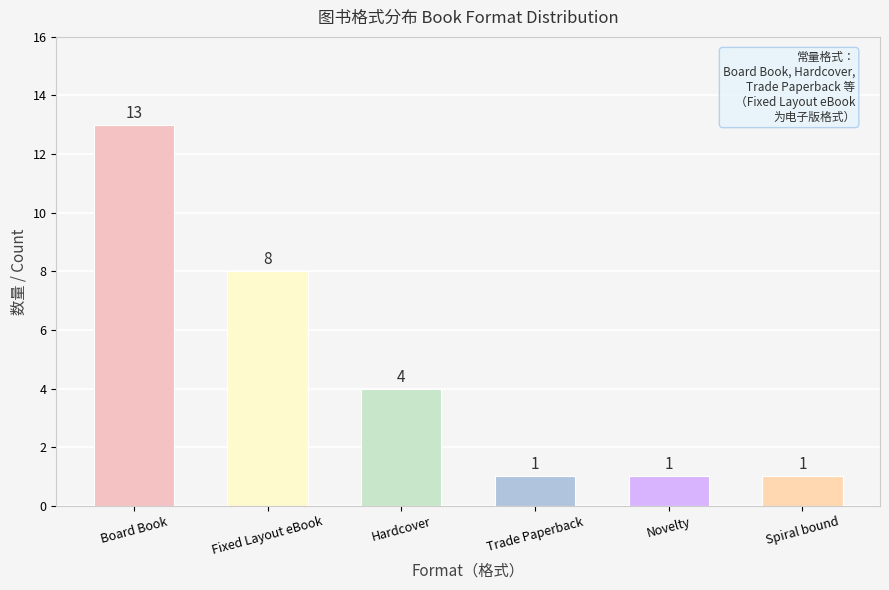

What is the maximum value shown in the chart?

13